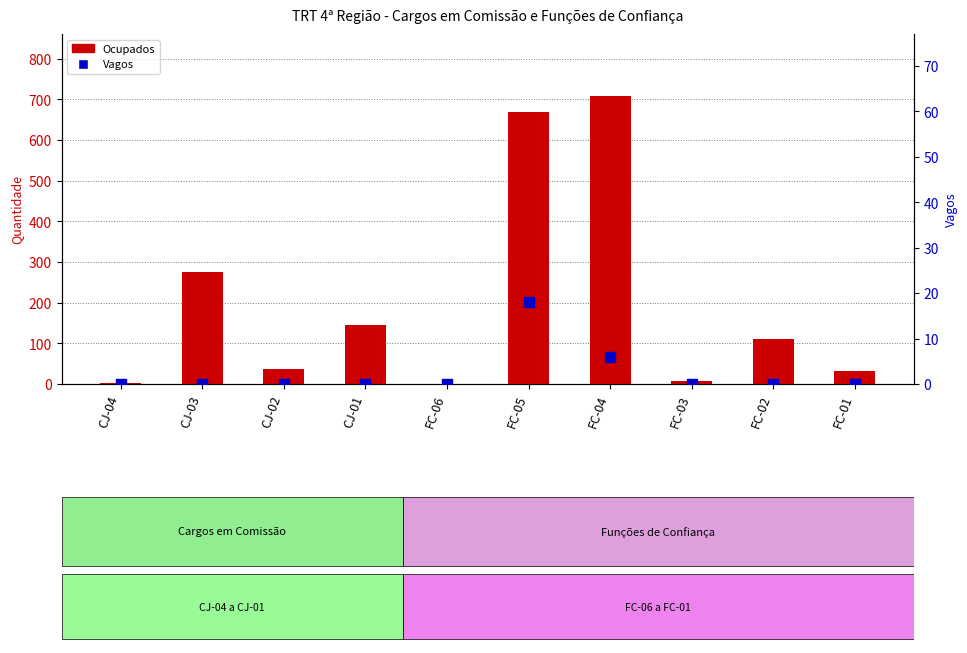

At how many categories does at least one series exceed 358?

2